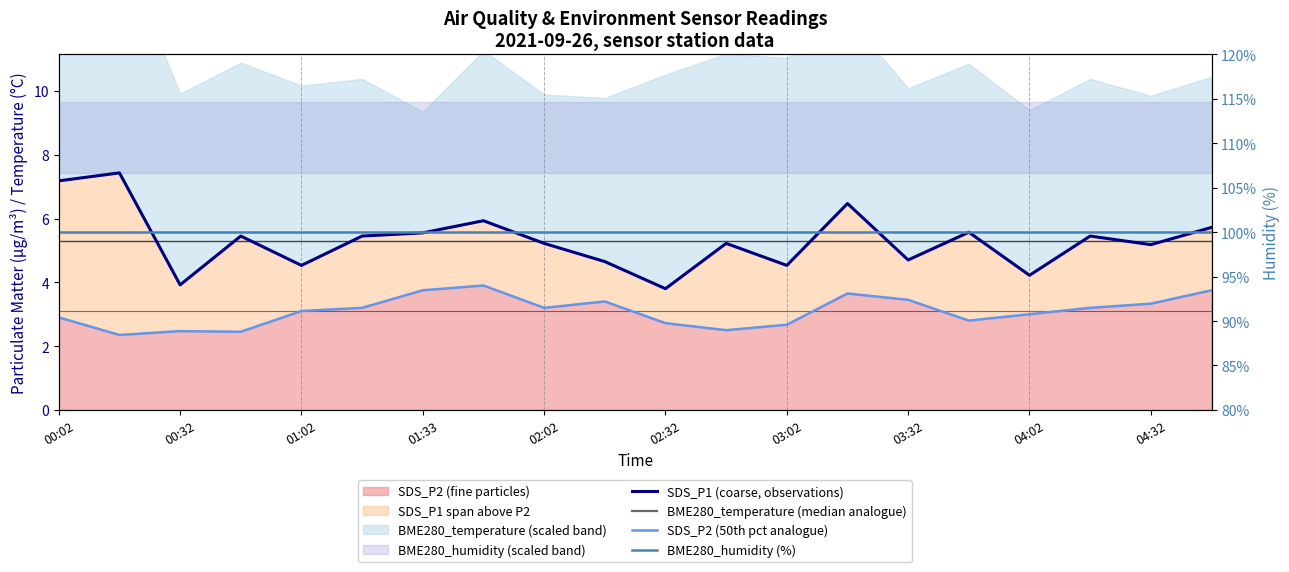

What position from the right is 11?

9